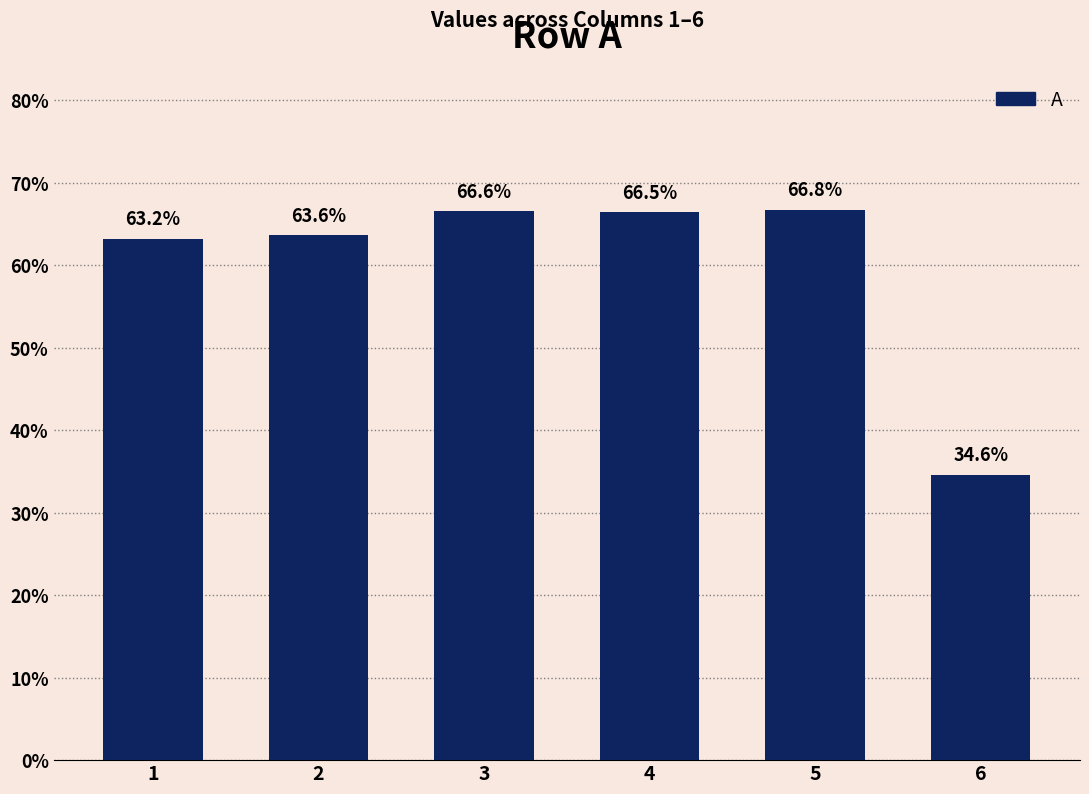

Reading right to left, transcribe all the data shown in this chart.

6=0.3	5=0.7	4=0.7	3=0.7	2=0.6	1=0.6